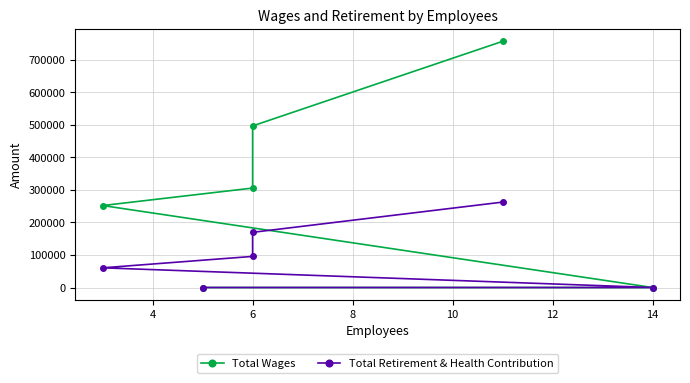

How many series are shown in this chart?

2